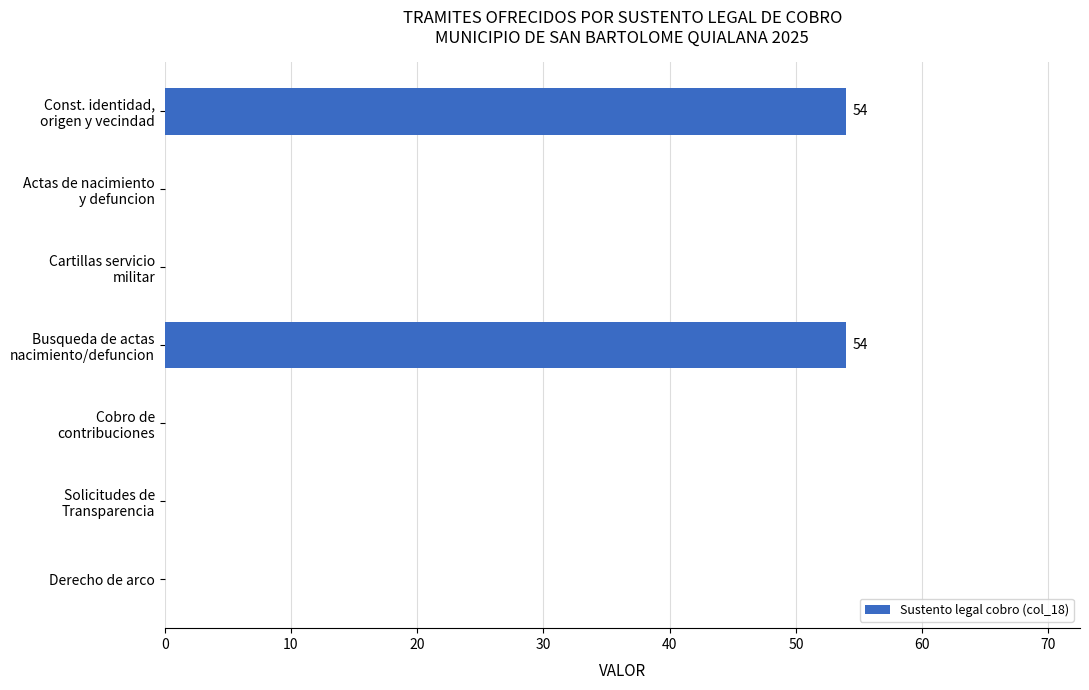

What is the maximum value shown in the chart?

54